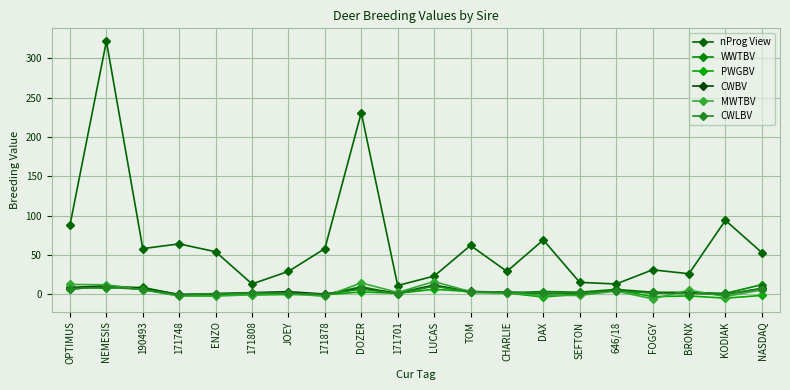

Which series has the widest spread of values?

nProg View